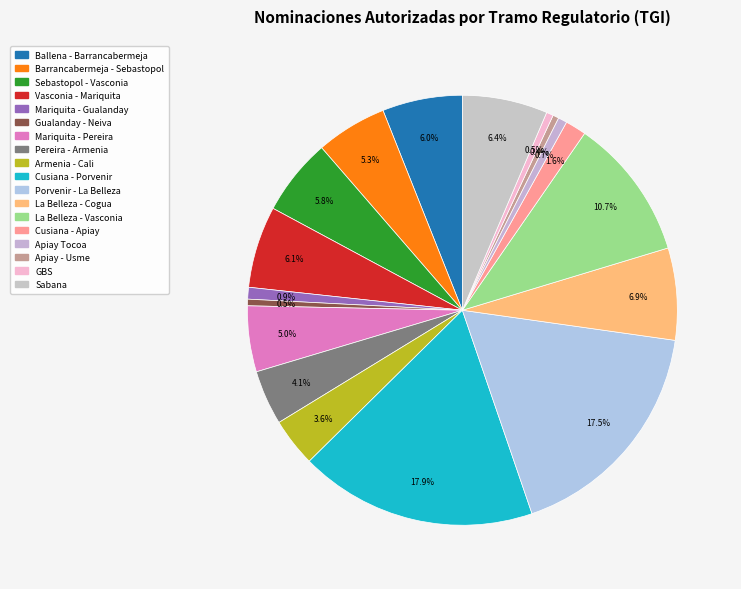

To the nearest percent, what is the average slice percentage?

6%